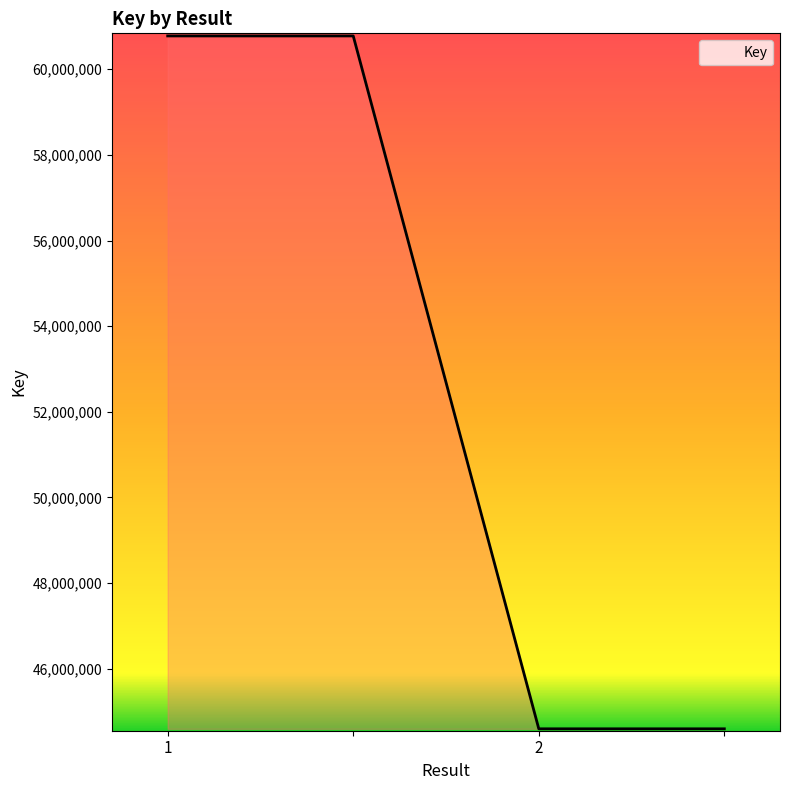

What is the difference between the maximum and minimum values?

16186528